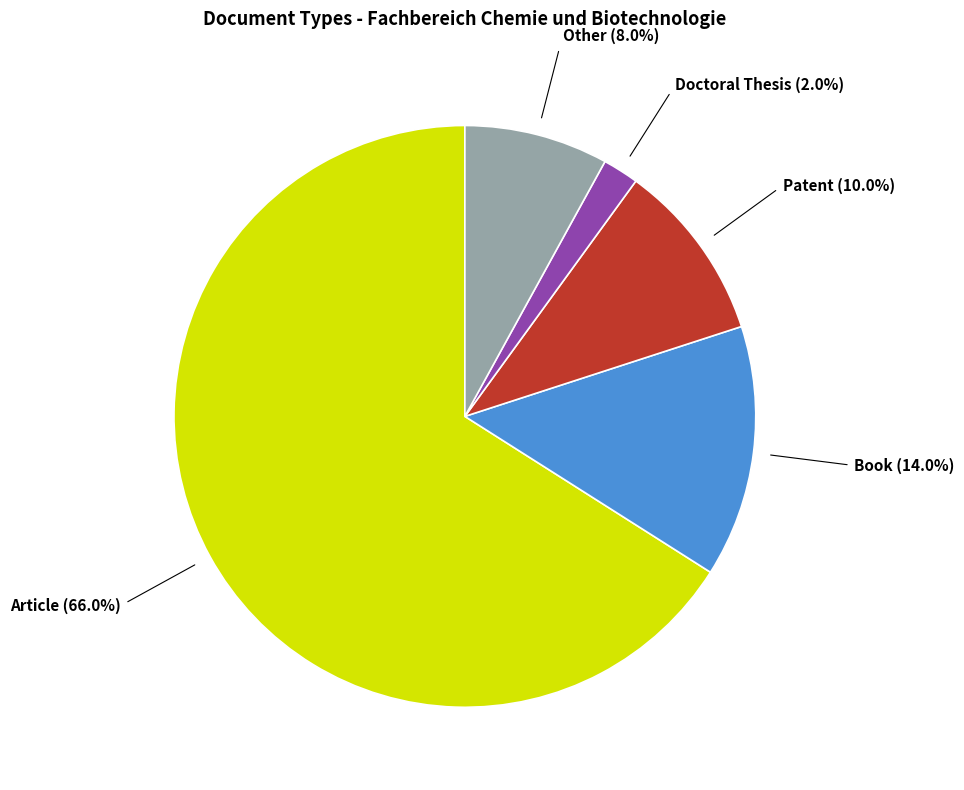

Does any single category account for the majority?

Yes